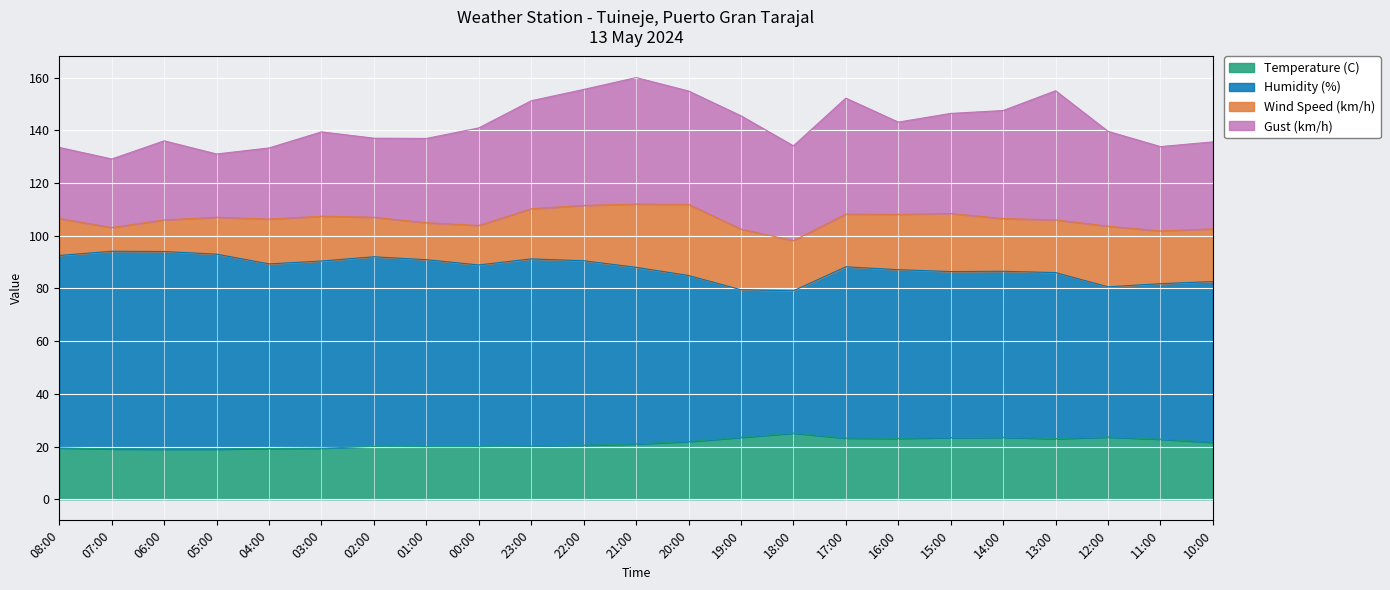

How many interior local valleys does the Humidity (%) series have?

5